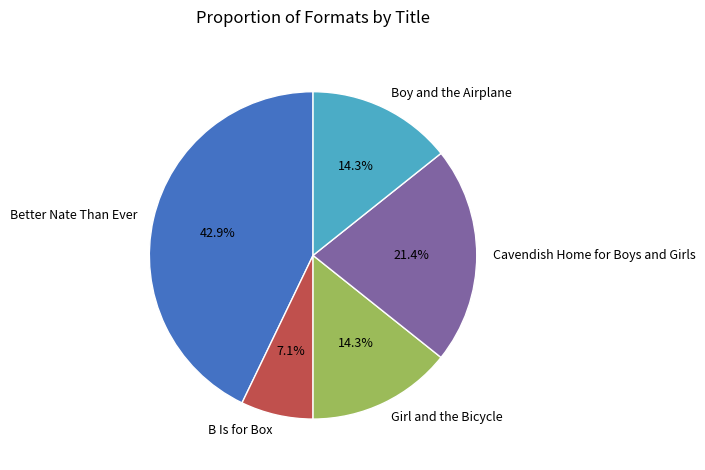

Which slice is the smallest?

B Is for Box